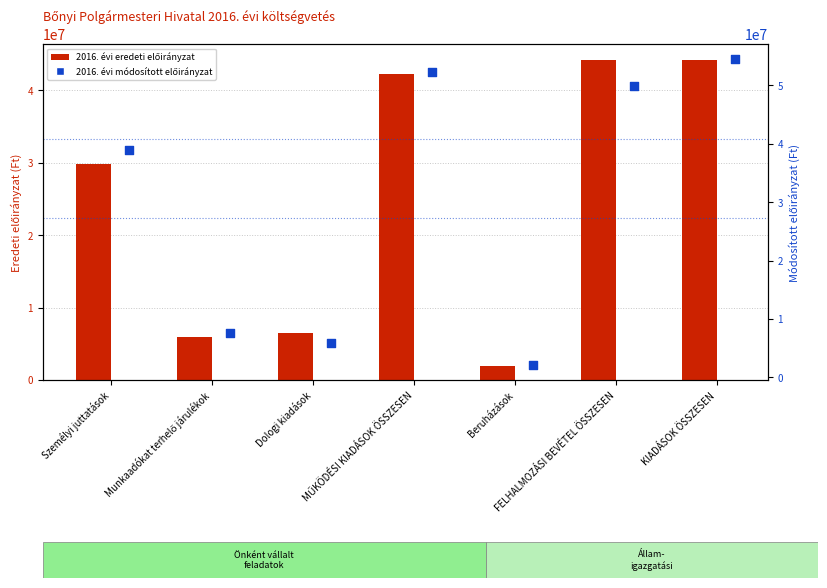

Which series reaches the maximum Y coordinate?

2016. évi módosított előirányzat